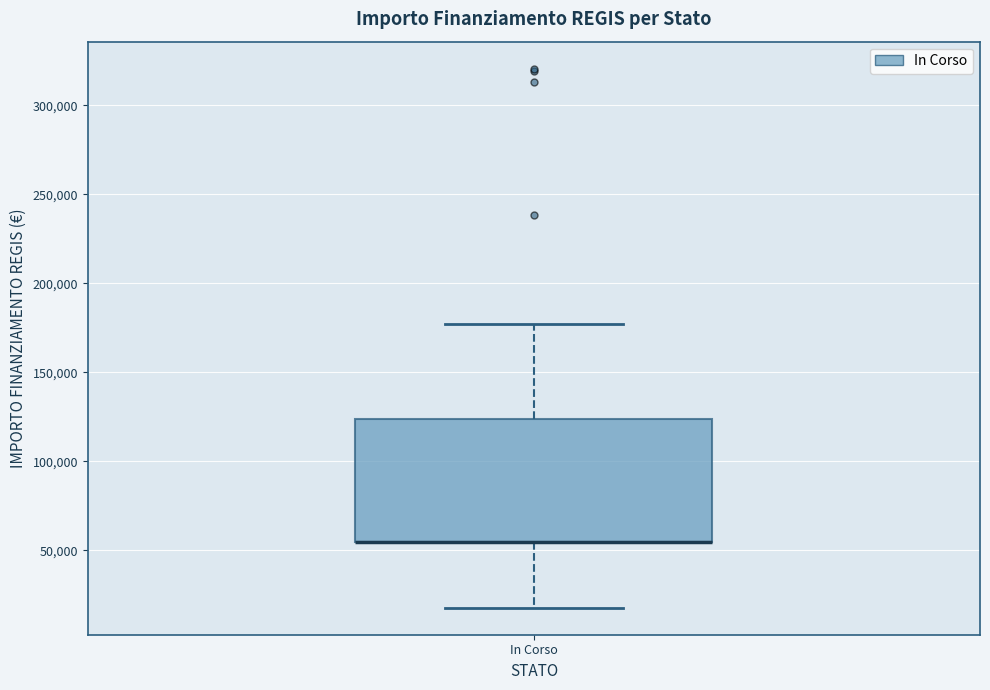

Transcribe this box plot: give where the median line is, the range the box spans, and where the two whiskers end, as read against the y-axis. The values are not printed on the chart, so give them approximately, as read against the axis.

median 55000 (drawn on the box's lower edge), box 55000 to 125000, whiskers 20000 to 175000